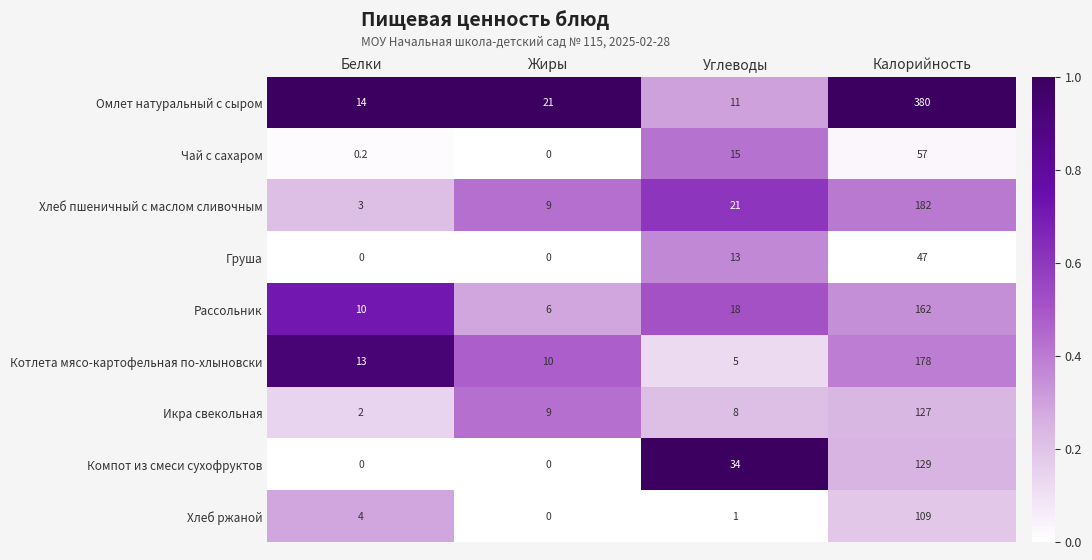

Rank the series at Калорийность from lowest to highest value.

Груша, Чай с сахаром, Хлеб ржаной, Икра свекольная, Компот из смеси сухофруктов, Рассольник, Котлета мясо-картофельная по-хлыновски, Хлеб пшеничный с маслом сливочным, Омлет натуральный с сыром